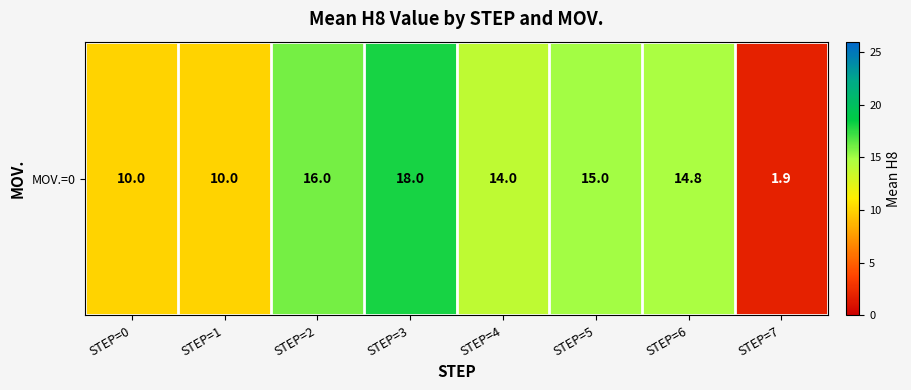

Approximately how many times larger is the value at STEP=3 compared to STEP=2?

1.1